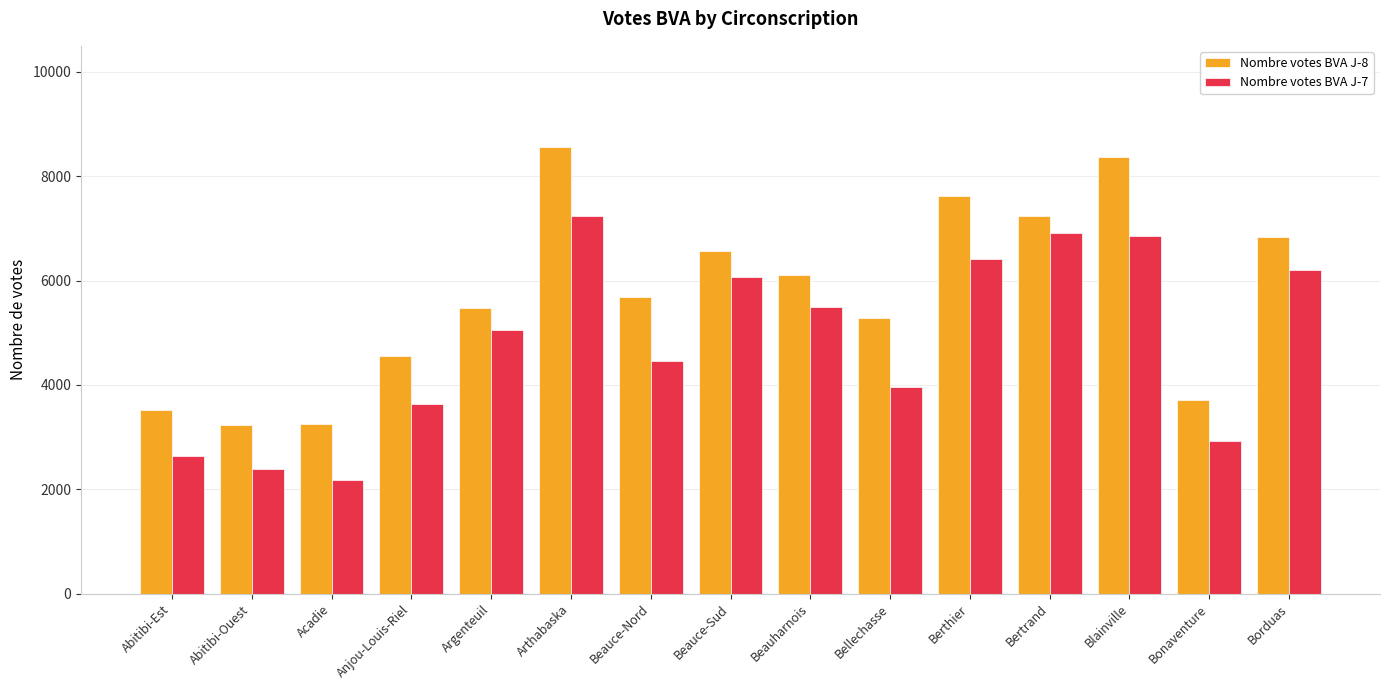

What are all the series names shown in the legend?

Nombre votes BVA J-8, Nombre votes BVA J-7